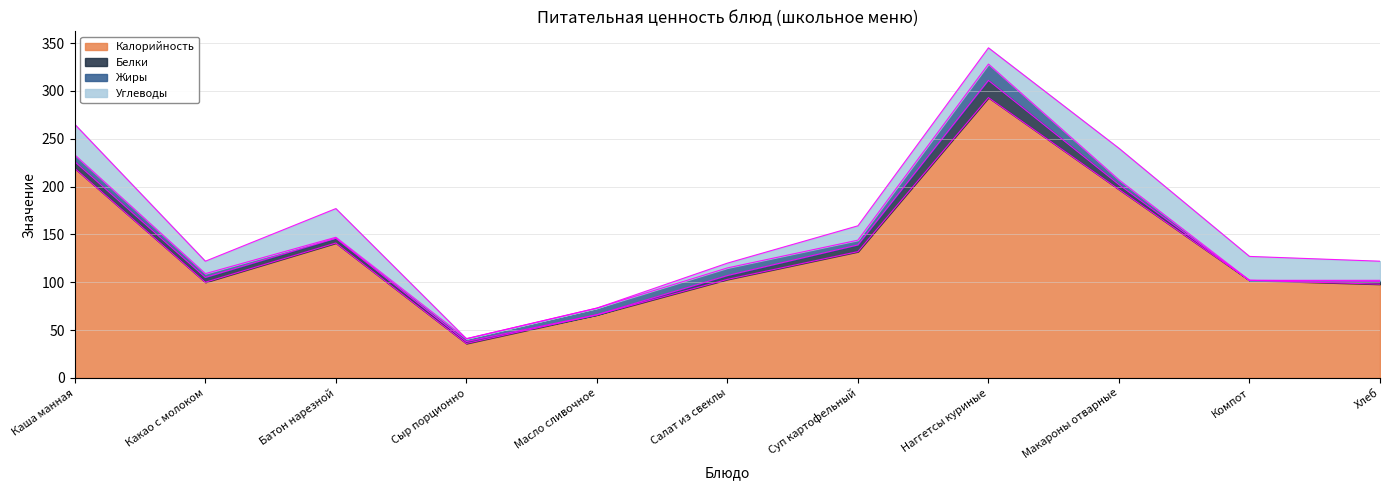

At Компот, list the series in order from smallest to largest.

Белки, Жиры, Углеводы, Калорийность